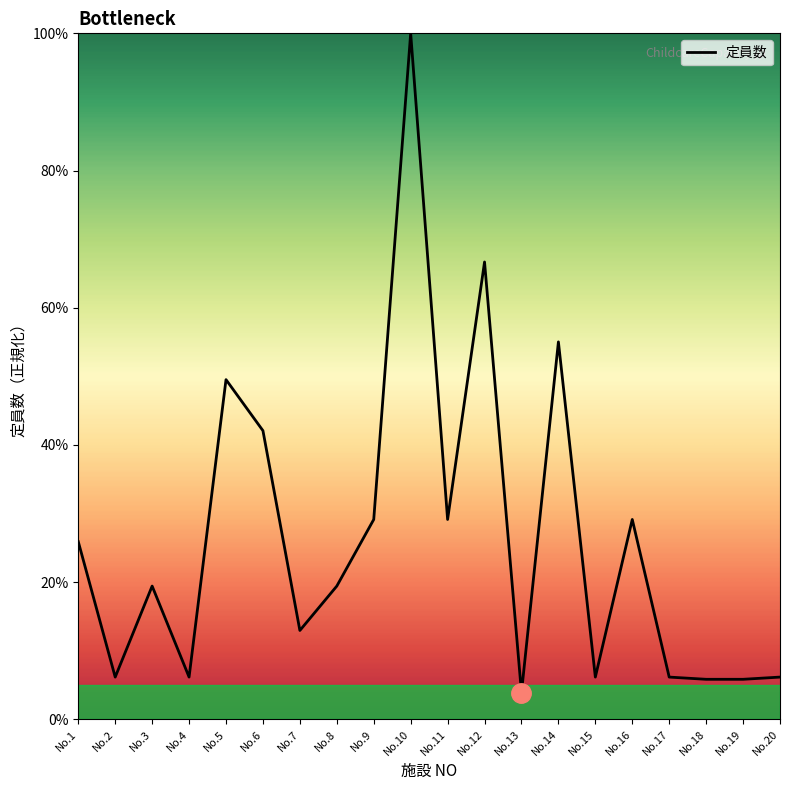

True or false: the data shows 2.5 at No.17.

False